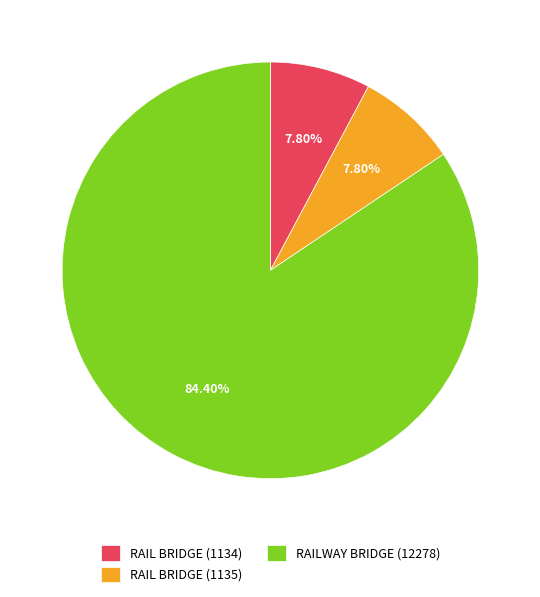

How many segments does this pie chart have?

3